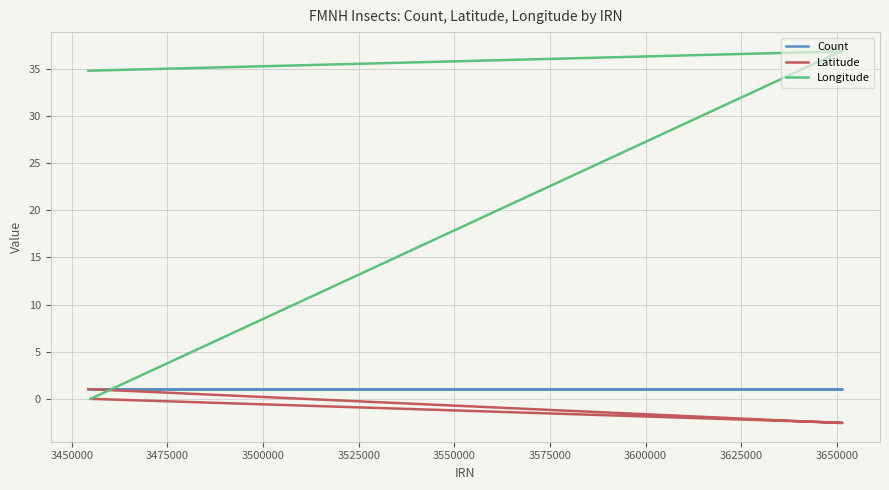

What is the value of the Longitude point at the 5th from the left?

36.8